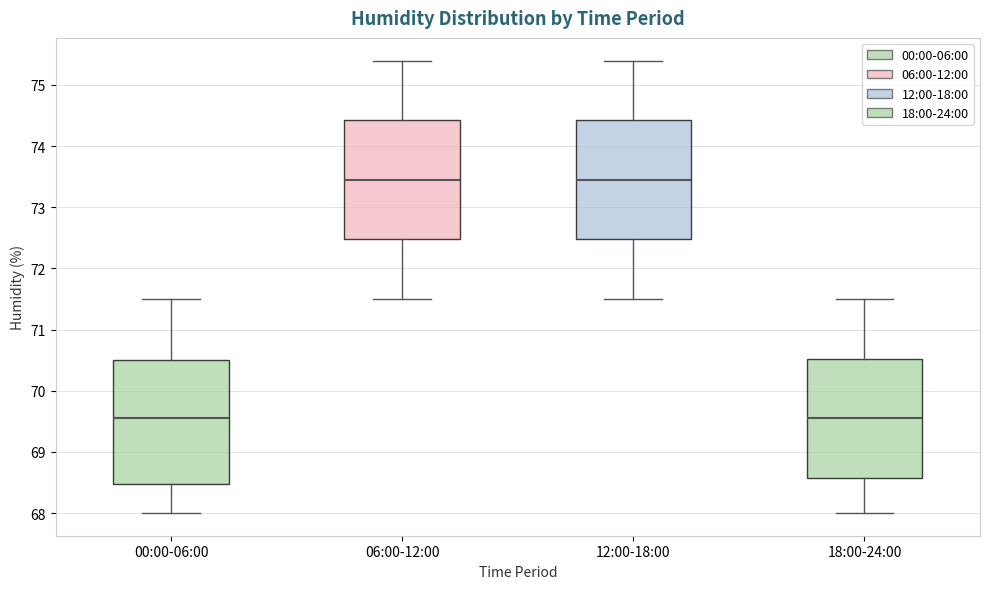

Reading left to right, transcribe this box plot: for each box, give where its median line is, the range the box spans, and where its two whiskers end, as read against the y-axis. The values are not printed on the chart, so give them approximately, as read against the axis.

00:00-06:00: median 69.6, box 68.5 to 70.5, whiskers 68.0 to 71.5
06:00-12:00: median 73.5, box 72.5 to 74.4, whiskers 71.5 to 75.4
12:00-18:00: median 73.5, box 72.5 to 74.4, whiskers 71.5 to 75.4
18:00-24:00: median 69.6, box 68.6 to 70.5, whiskers 68.0 to 71.5